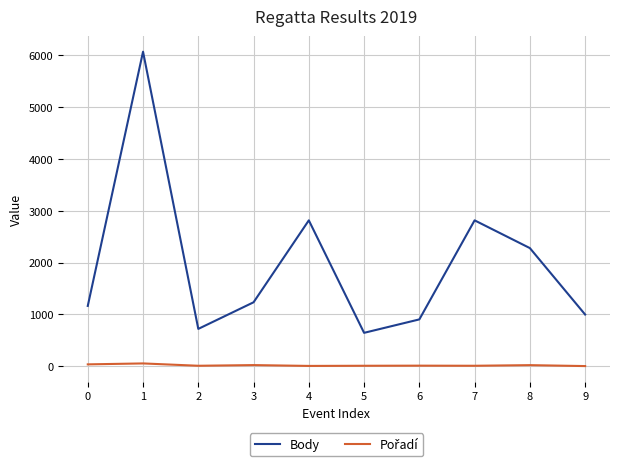

Which series has the largest total across all categories?

Body